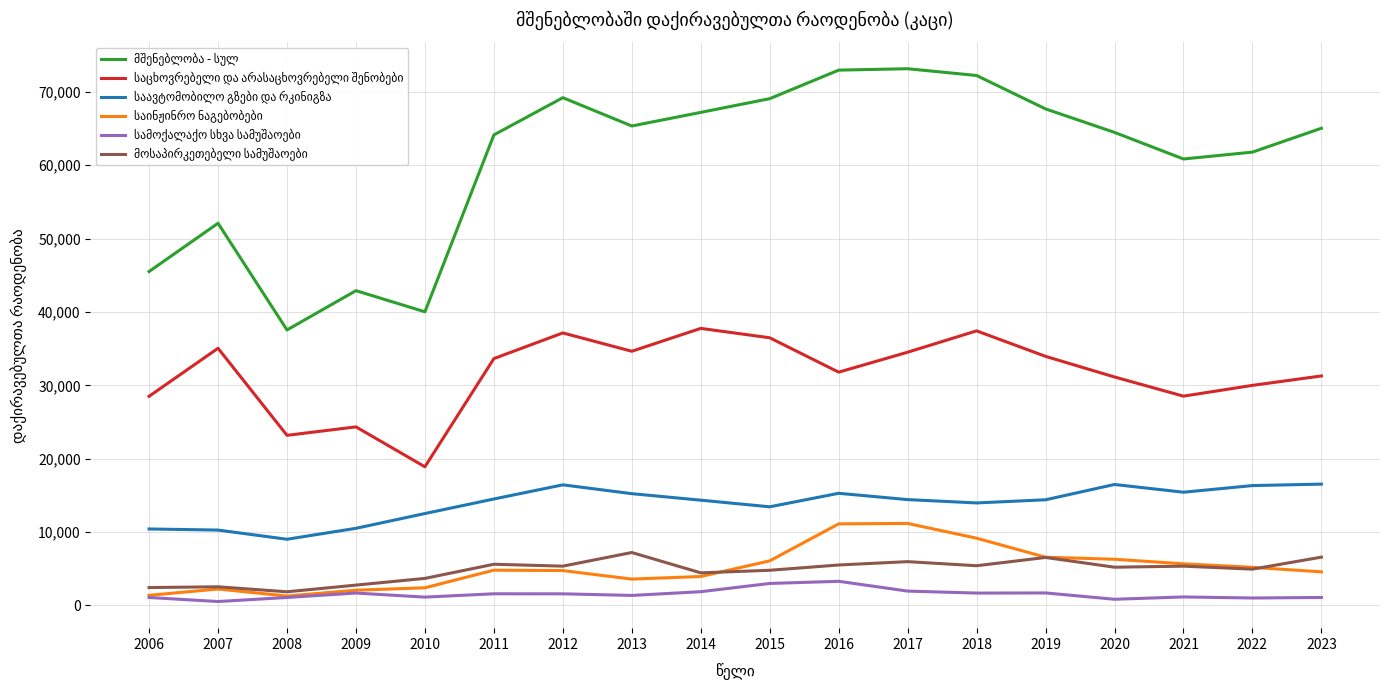

The სამოქალაქო სხვა სამუშაოები series shows 4216 at 2015. True or false?

False